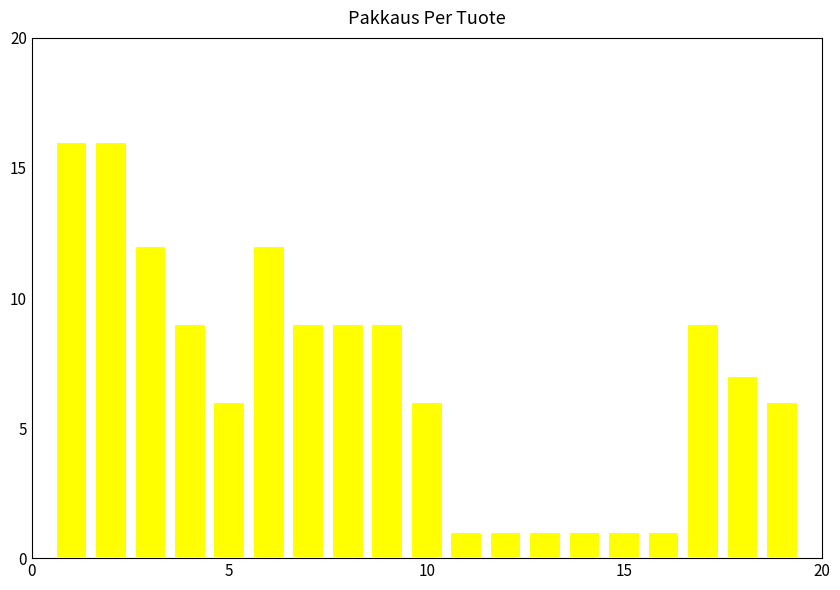

What is the greatest value displayed?

16